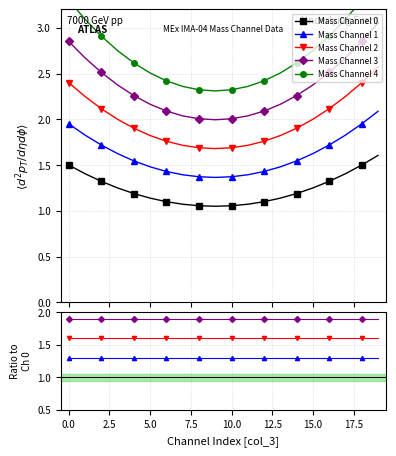

What is the smallest value displayed?

1.1